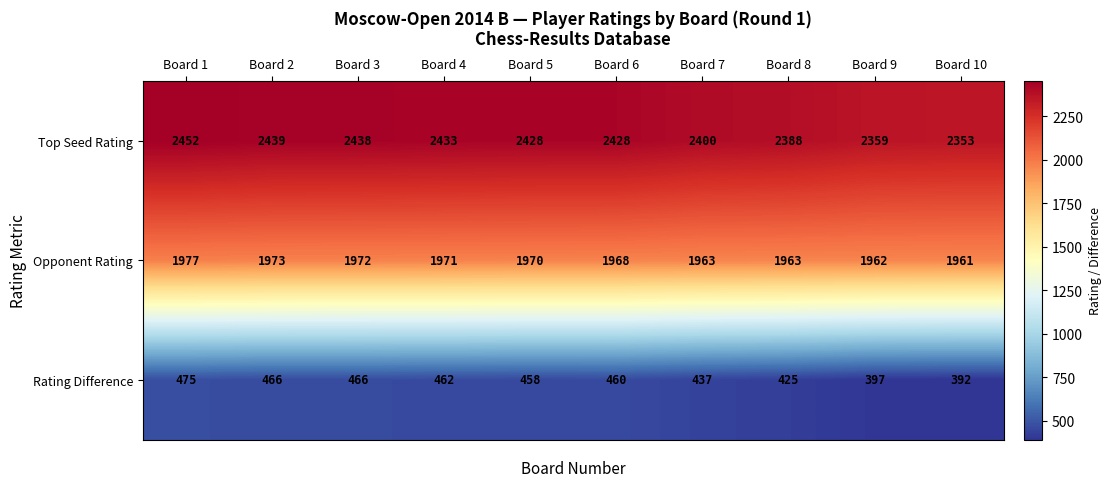

What is the difference between the highest and lowest values at Board 5?

1970